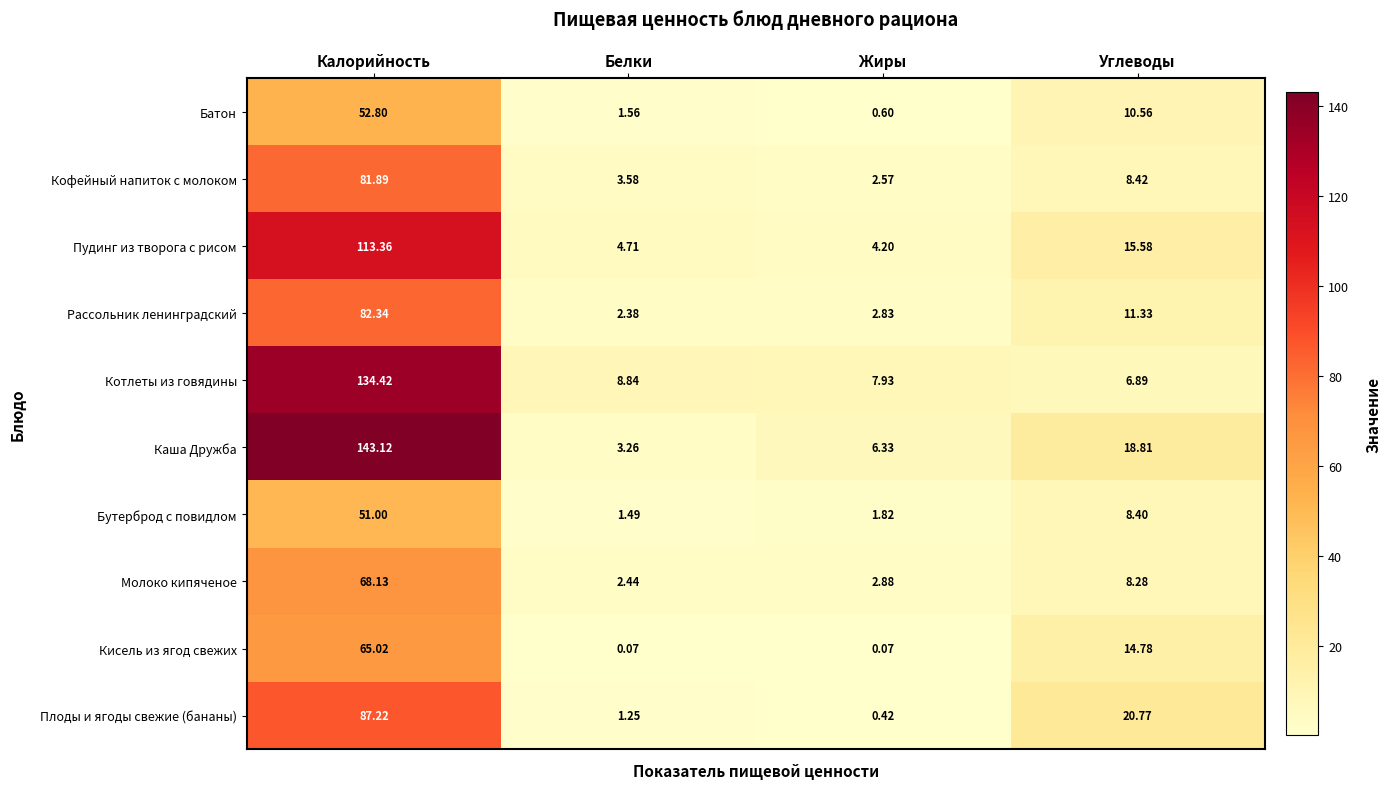

At how many categories does at least one series exceed 129?

1